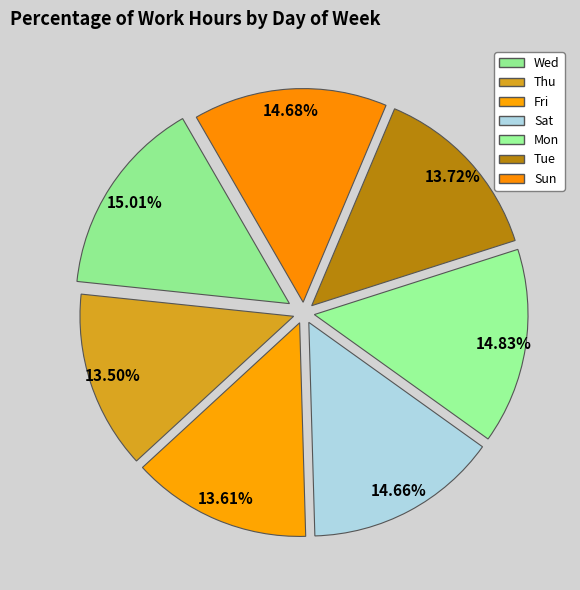

How many slices are in this pie chart?

7